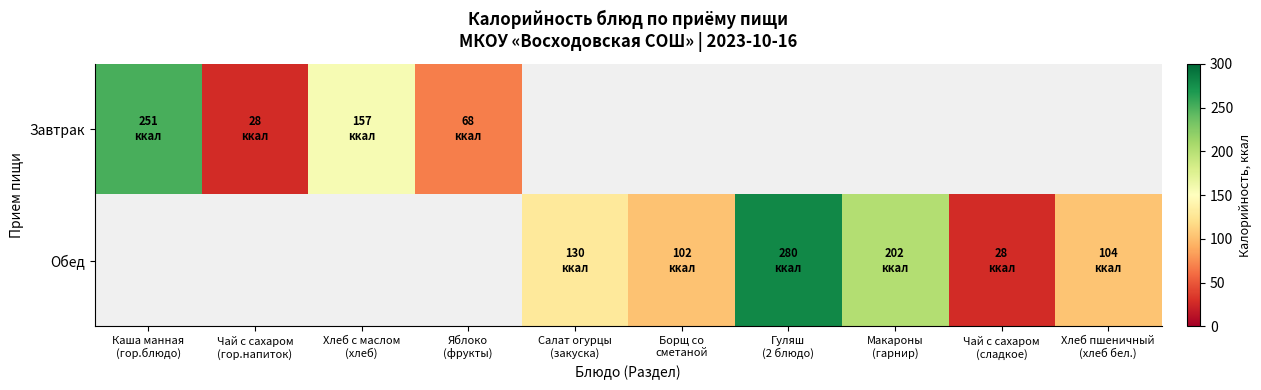

Which label corresponds to the smallest value in the chart?

Чай с сахаром
(гор.напиток)